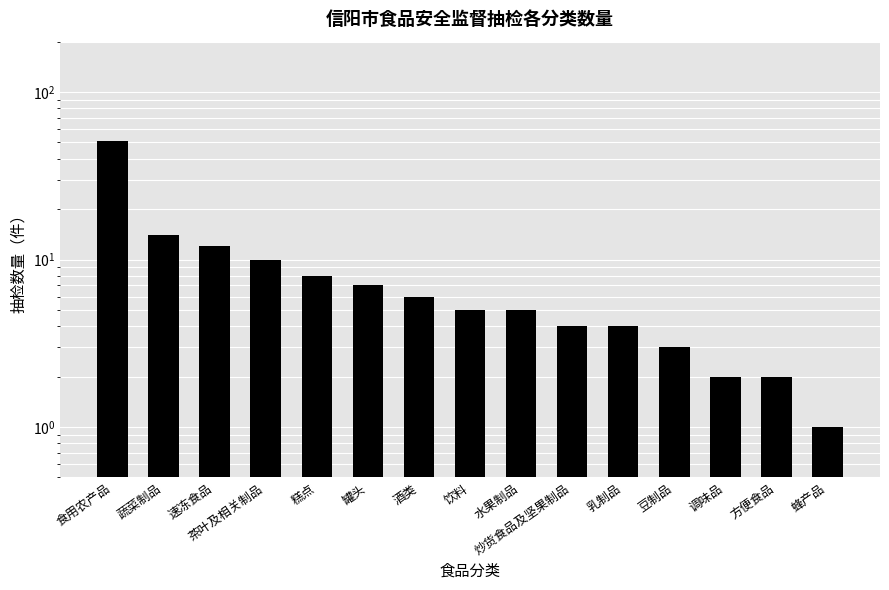

Are the bars horizontal?

No